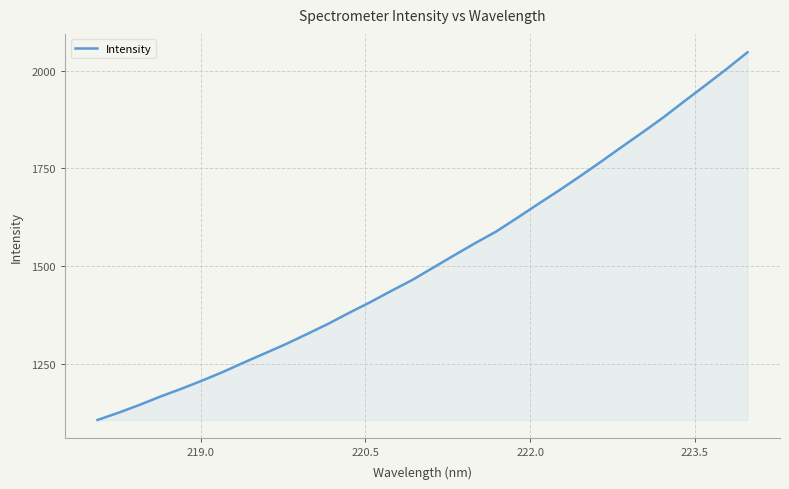

What is the minimum value shown in the chart?

1106.9